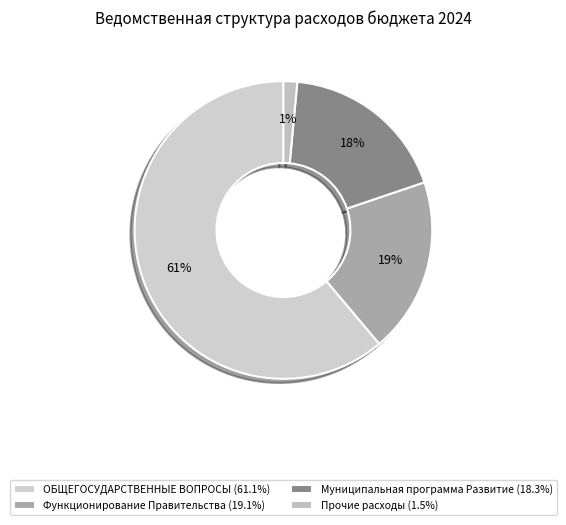

How many slices are in this pie chart?

4